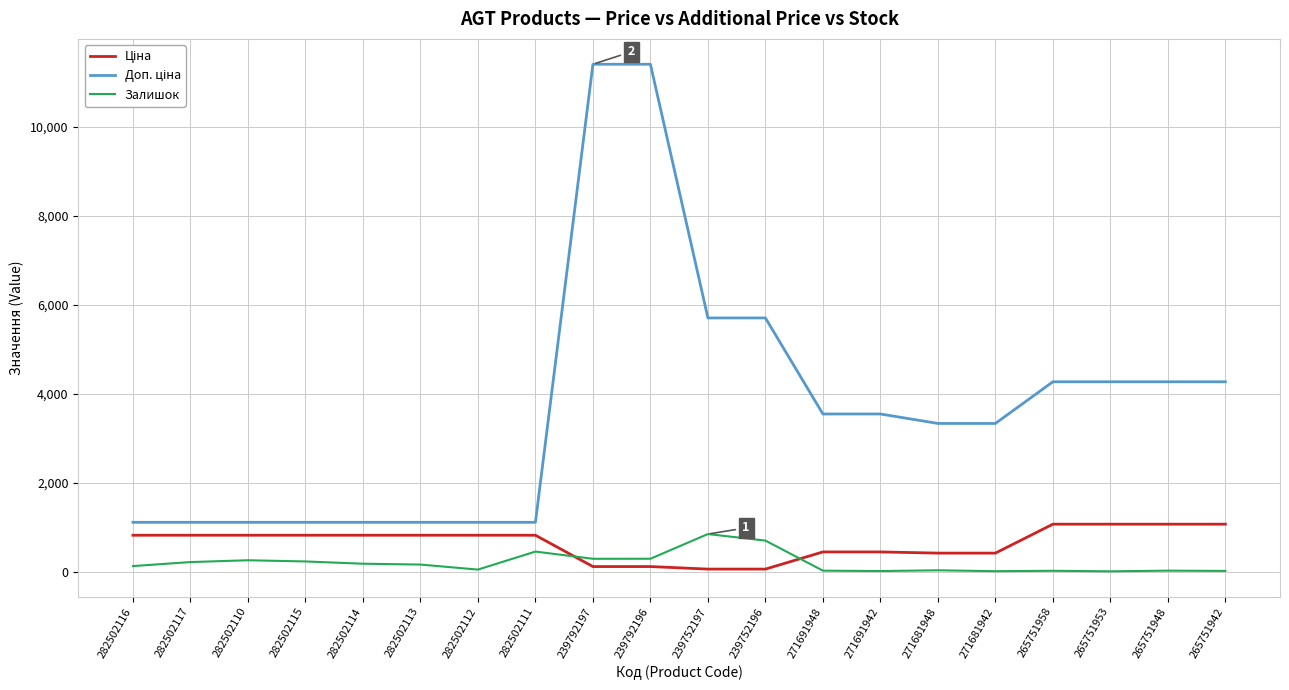

What is the greatest value displayed?

11410.0